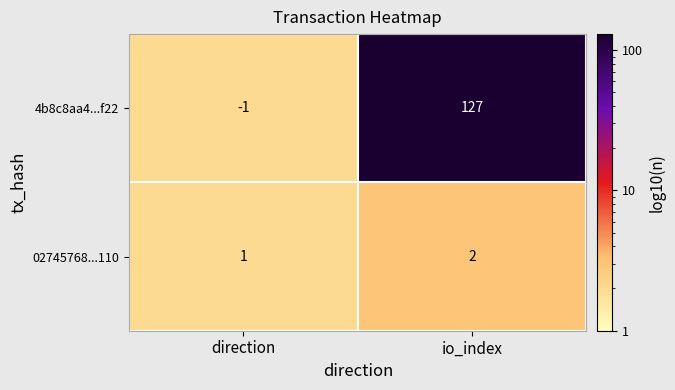

List the series in order of their peak value, highest first.

4b8c8aa4...f22, 02745768...110